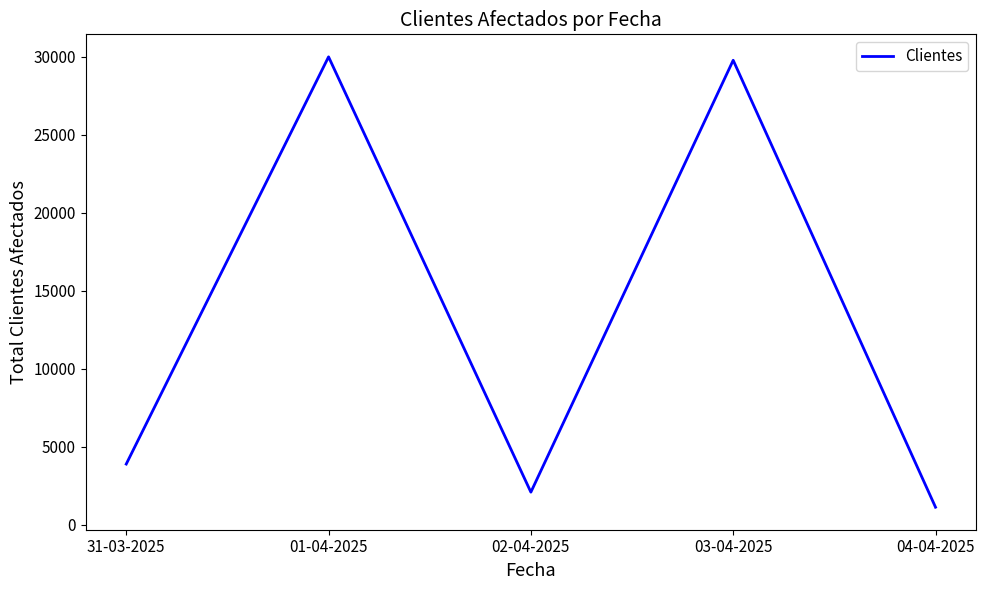

True or false: the data has more than 0 interior local peaks.

True